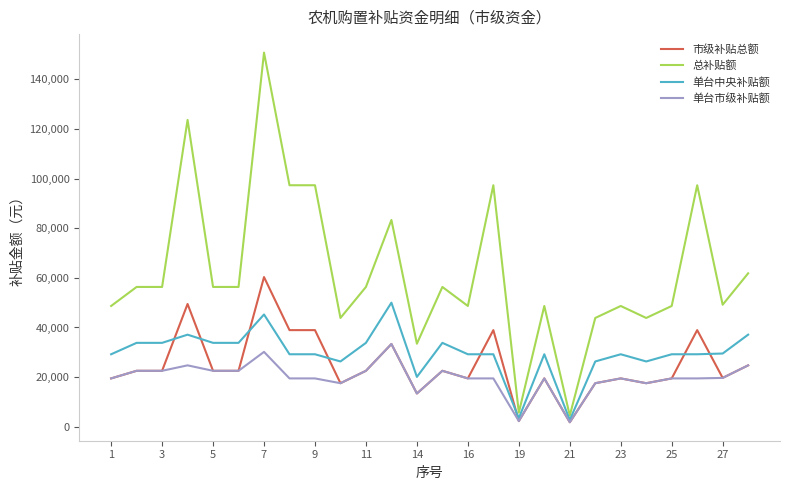

What are all the series names shown in the legend?

市级补贴总额, 总补贴额, 单台中央补贴额, 单台市级补贴额